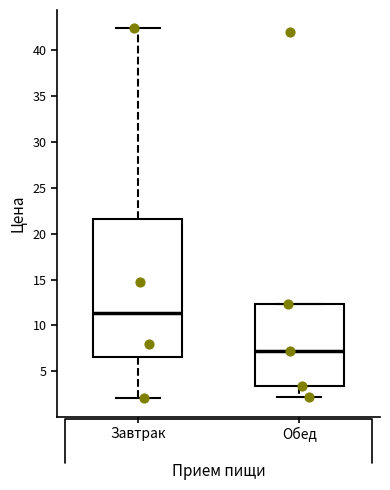

Which box has the lowest median line?

Обед